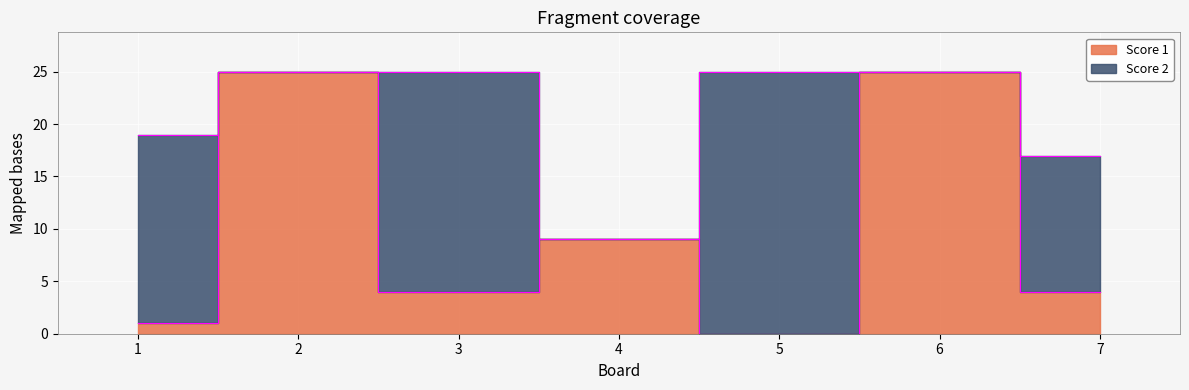

At which label does the data first exceed 4?

2